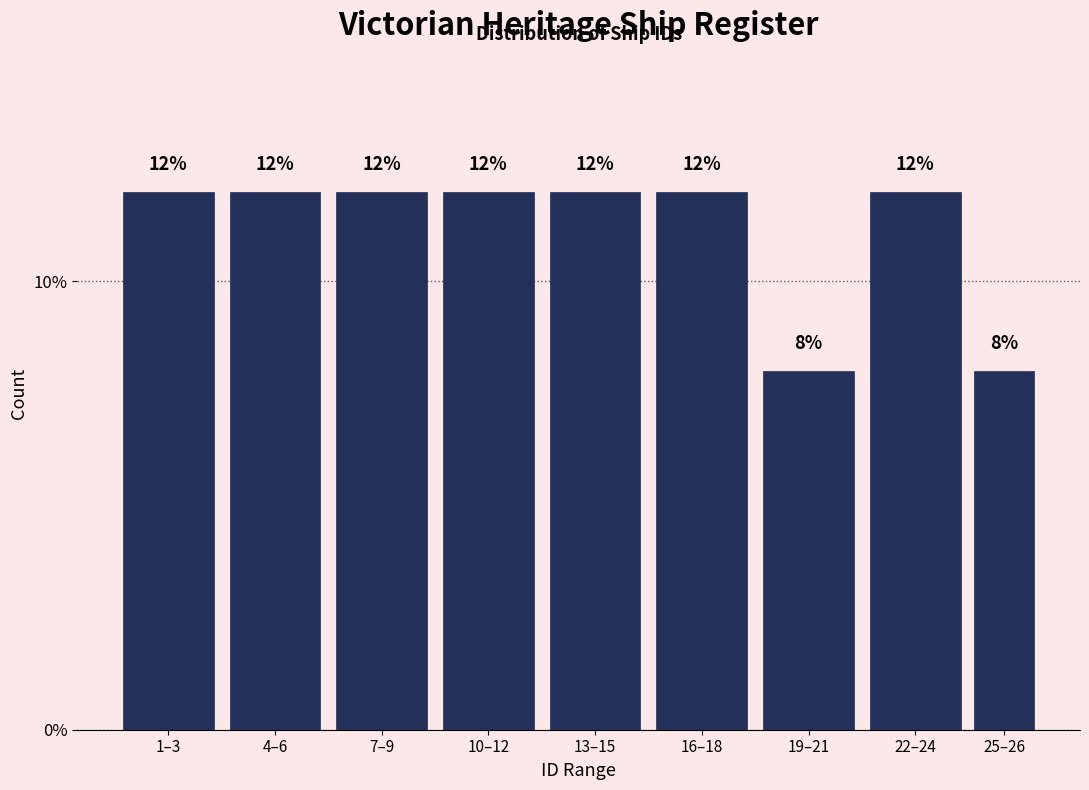

Reading right to left, transcribe all the data shown in this chart.

8	12	8	12	12	12	12	12	12